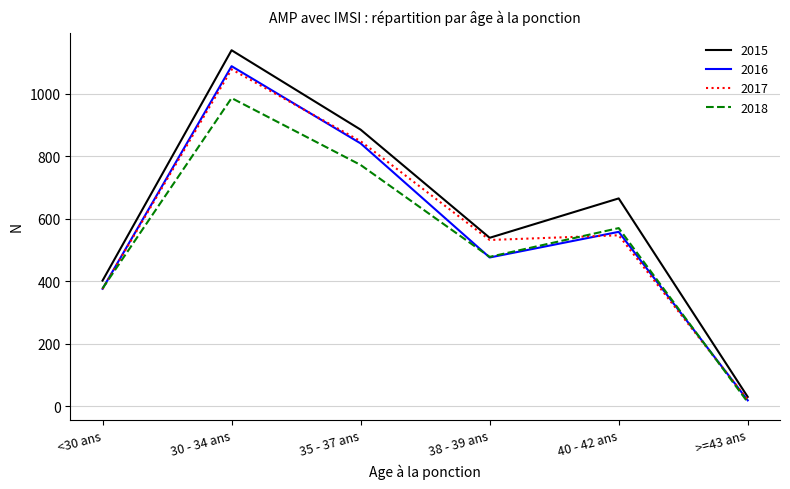

At which category does 2015 reach its first local peak?

30 - 34 ans